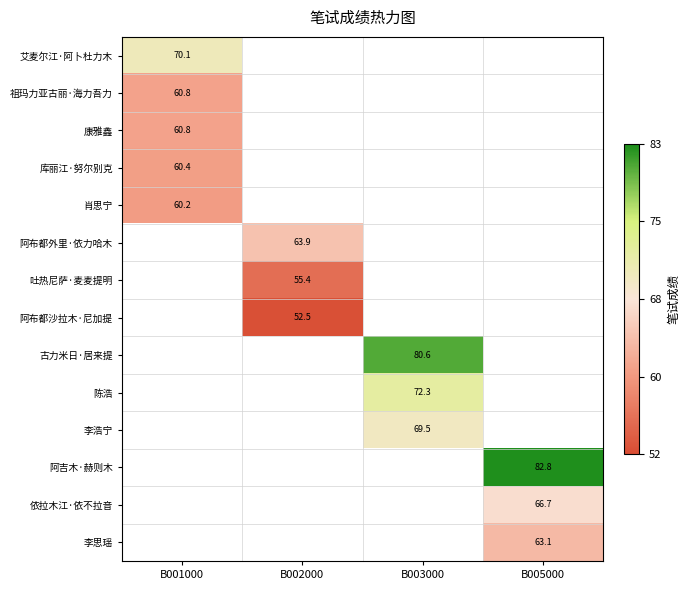

At which category does the chart reach its minimum across all series?

B002000